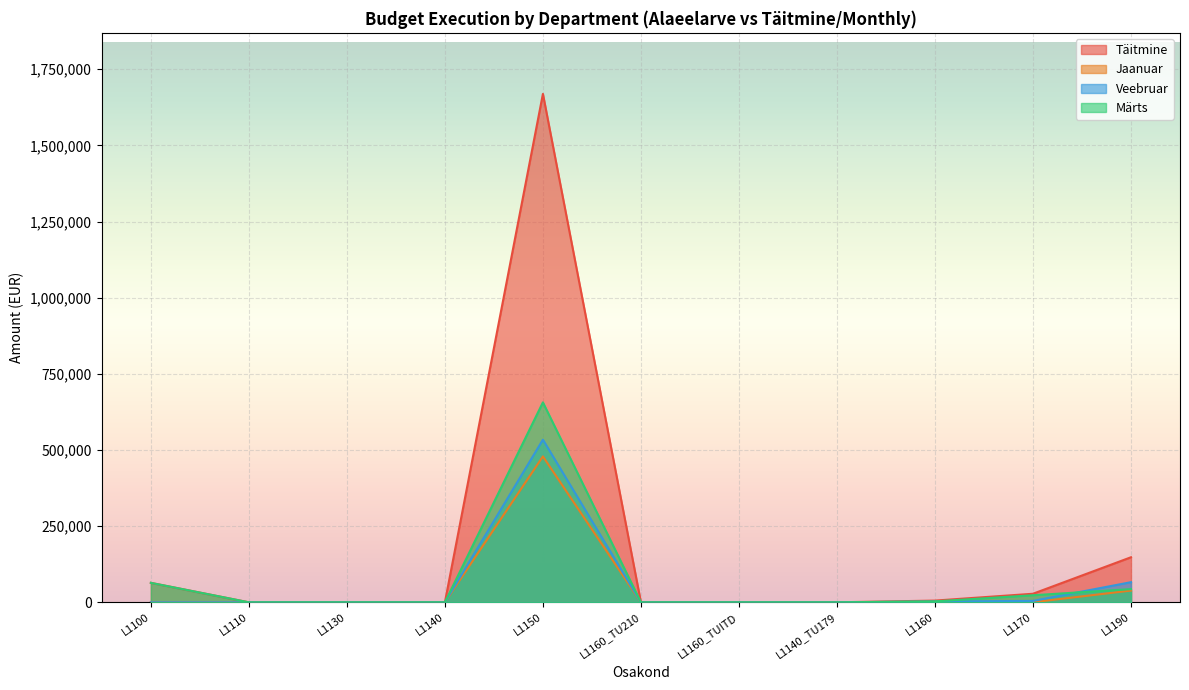

True or false: Jaanuar has more than 0 points higher than both neighbors.

True